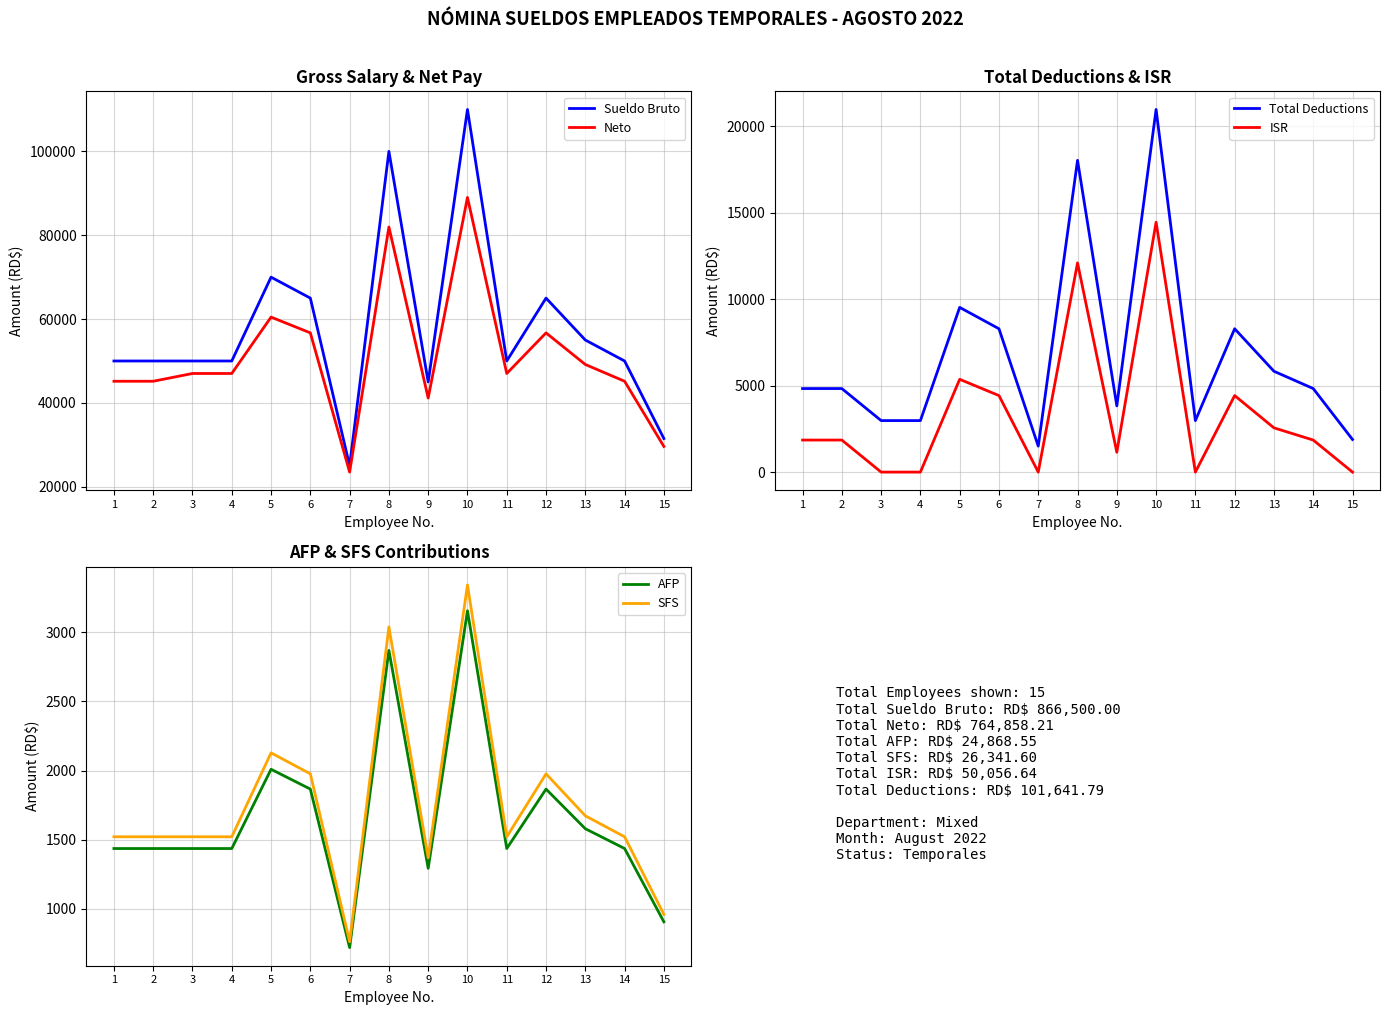

How many interior local peaks does the Neto series have?

4